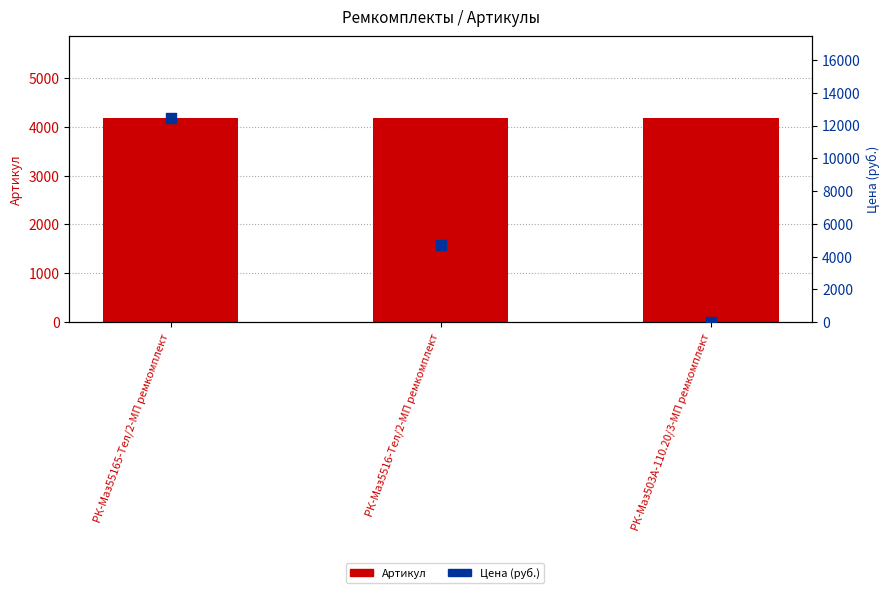

Which series contains the lowest Y value?

Цена (руб.)